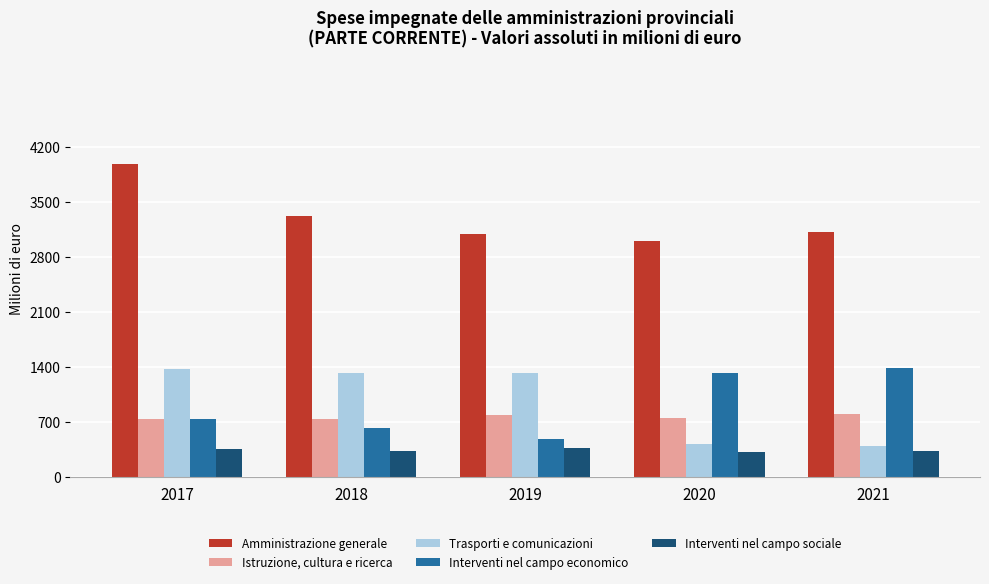

What is the minimum value shown in the chart?

320.8